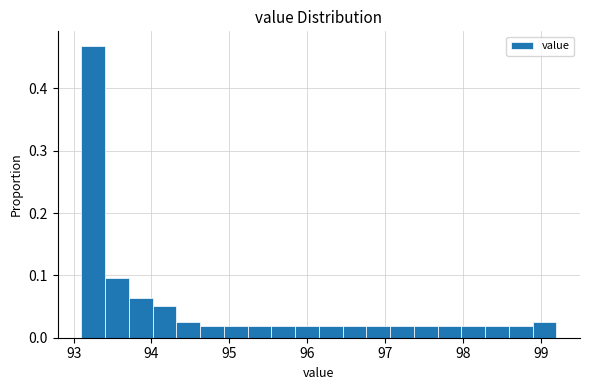

Around what value on the x-axis is the tallest bar? Give the approximate position of its centre, as read against the axis.

93.3